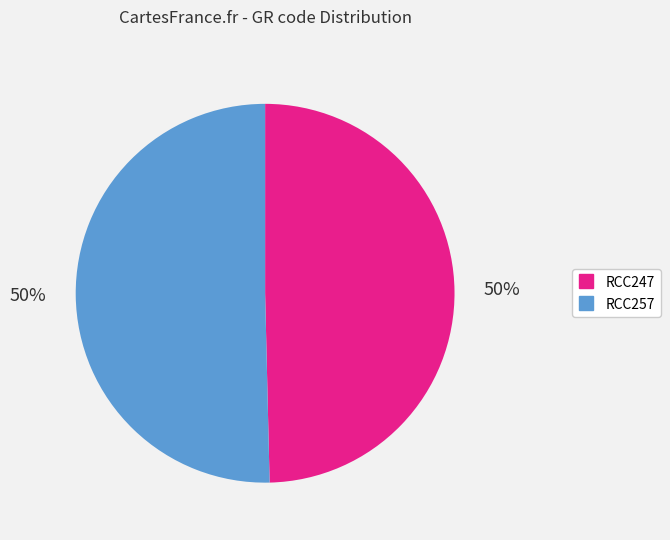

Is the sum of RCC257 and RCC247 greater than half?

Yes